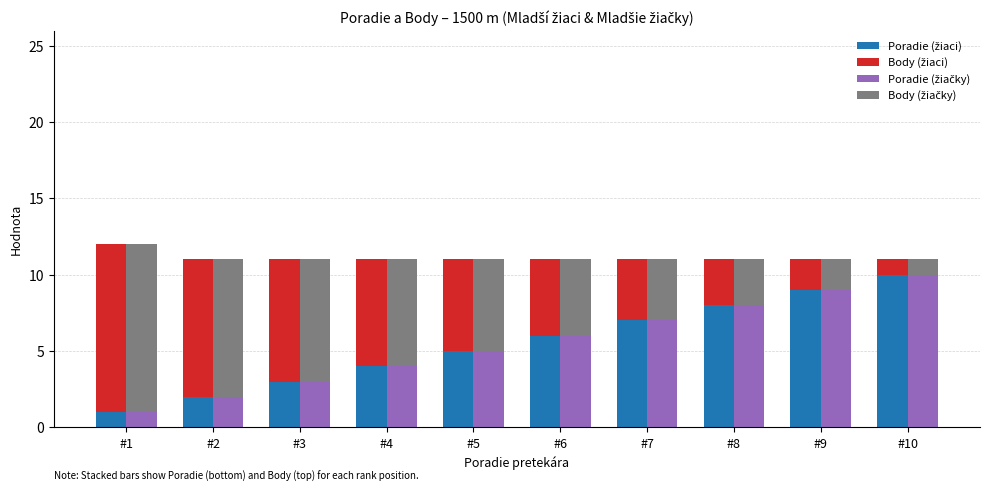

What is the sum of all Body (žiaci) values?

56